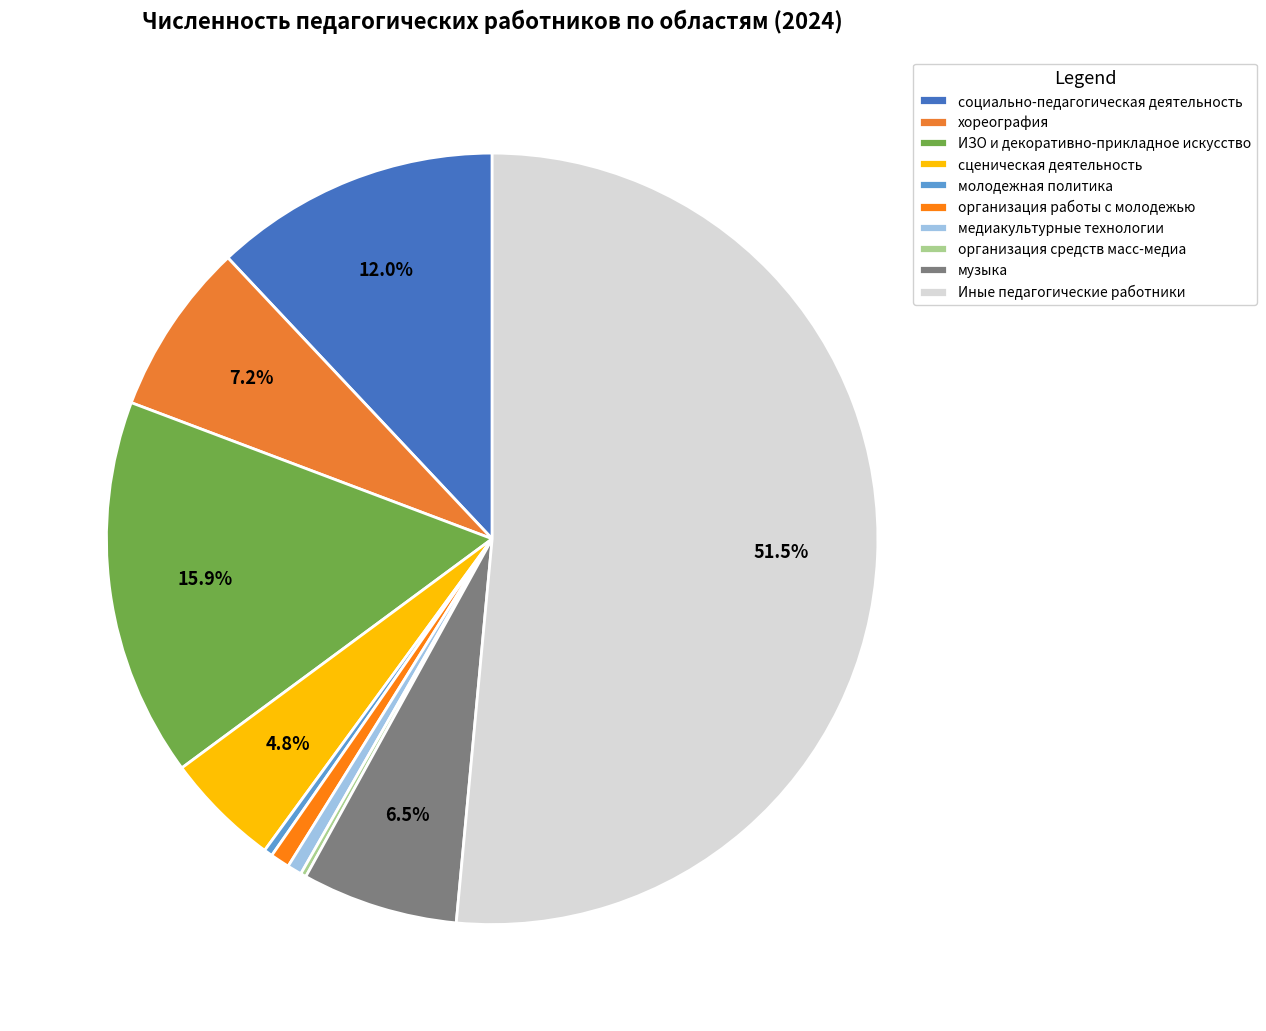

What is the change in value from социально-педагогическая деятельность to сценическая деятельность?

-161.7